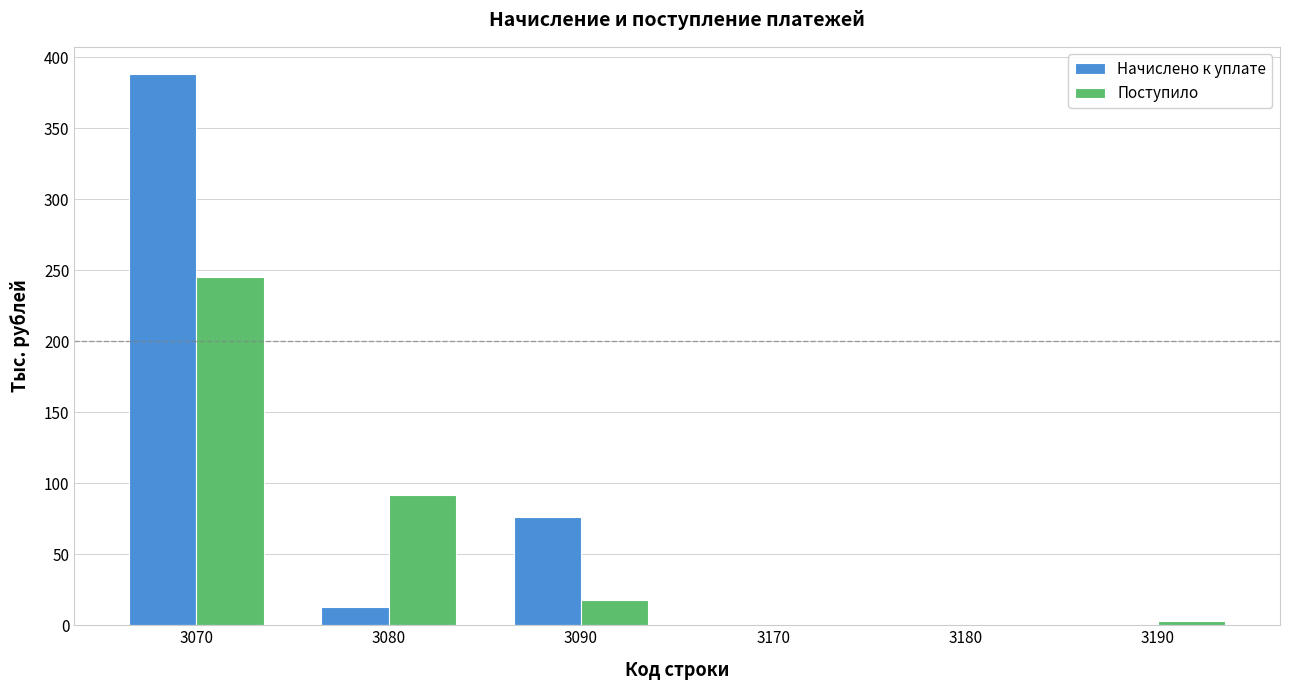

What value does the Начислено к уплате series have at 3070?

388